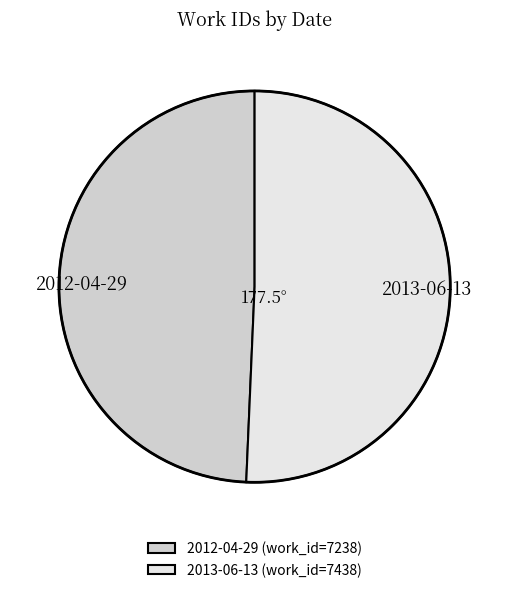

True or false: 2012-04-29 accounts for 49% of the total.

True